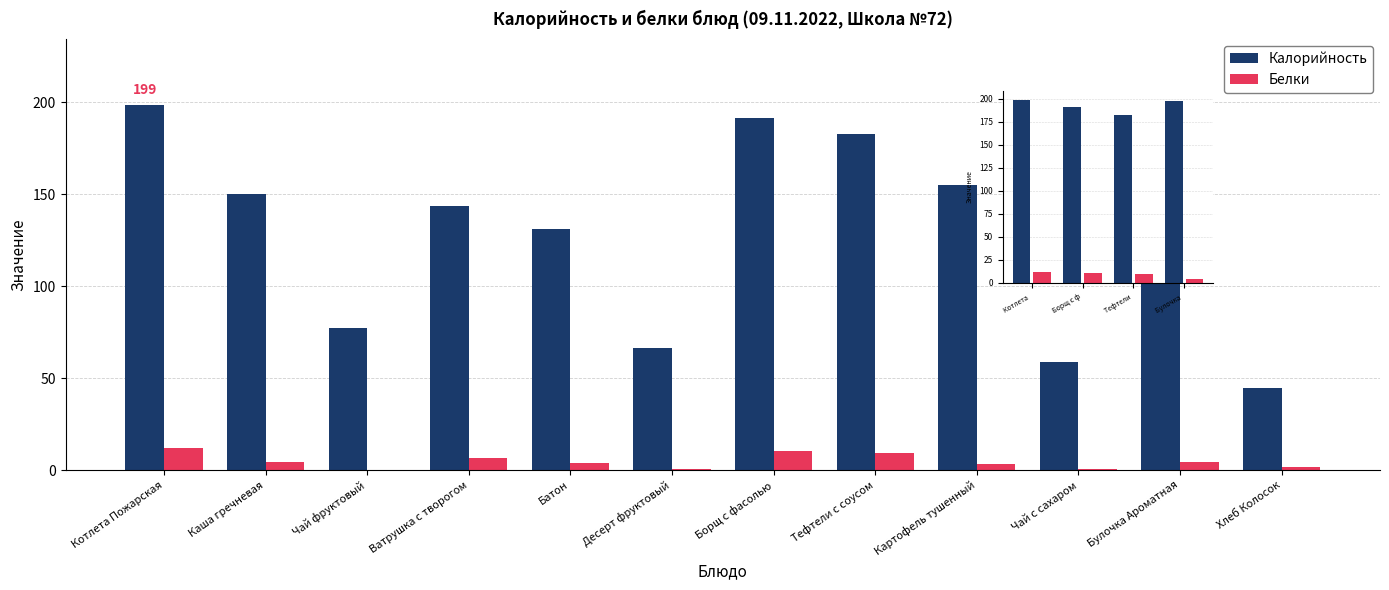

Is the value of Калорийность at Борщ с ф greater than the value of Белки at Булочка?

Yes